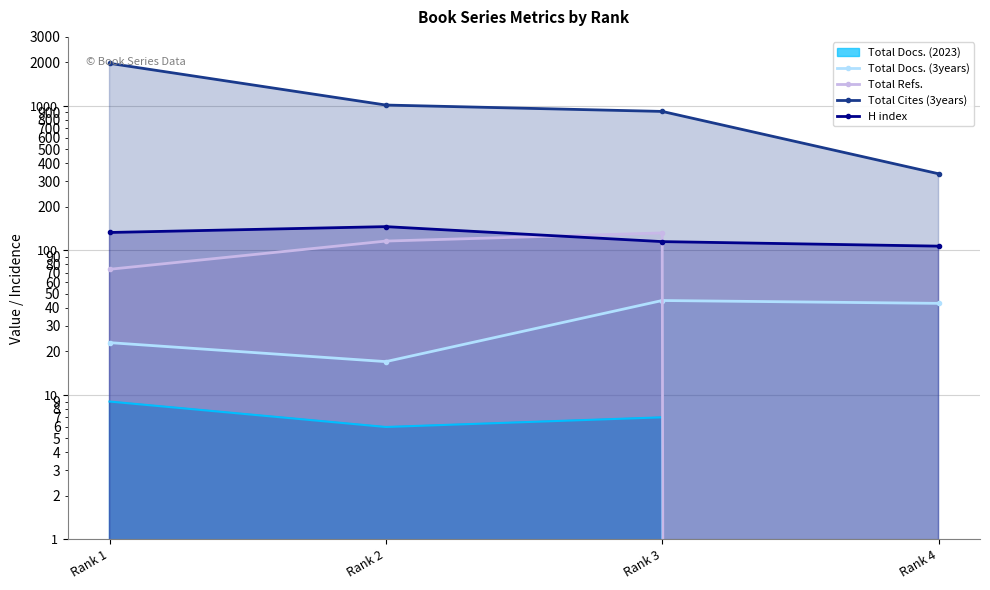

How many times do Total Docs. (3years) and Total Refs. cross each other?

1